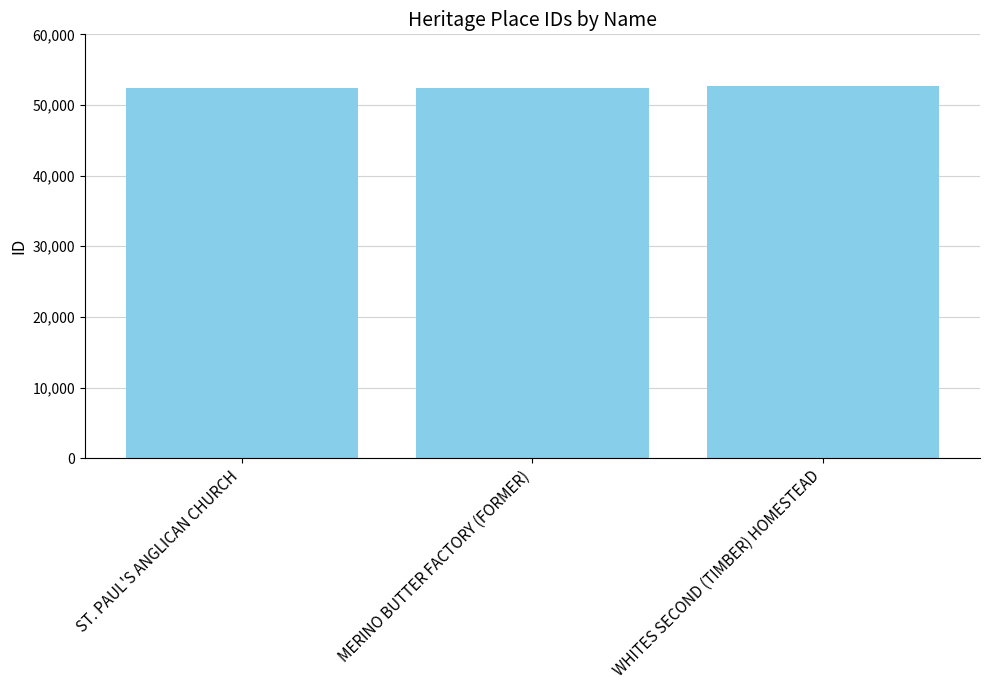

The chart shows a value of 52367 at MERINO BUTTER FACTORY (FORMER). True or false?

True